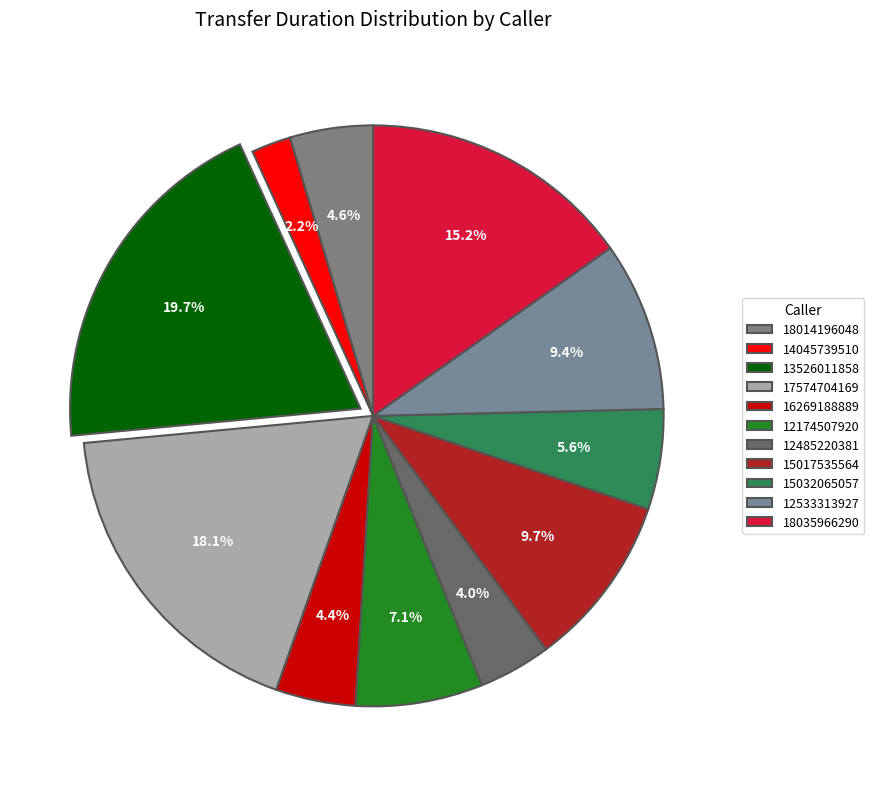

To the nearest percent, what is the combined percentage of 12174507920 and 13526011858?

27%